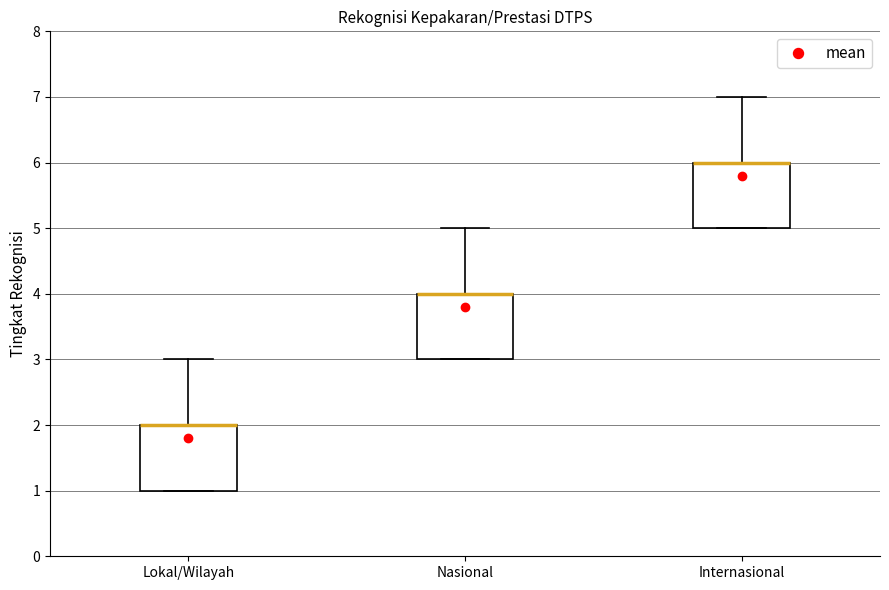

Where is the lower edge of the box for Lokal/Wilayah on the y-axis? The values are not printed on the chart, so give them approximately, as read against the axis.

1